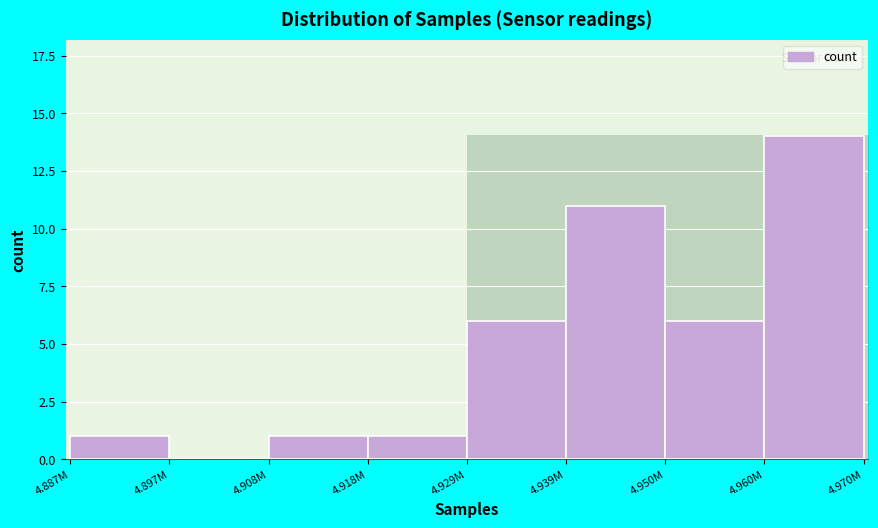

Reading left to right, list all the values displayed in this chart.

4.887M=1	4.897M=0	4.908M=1	4.918M=1	4.929M=6	4.939M=11	4.950M=6	4.960M=14